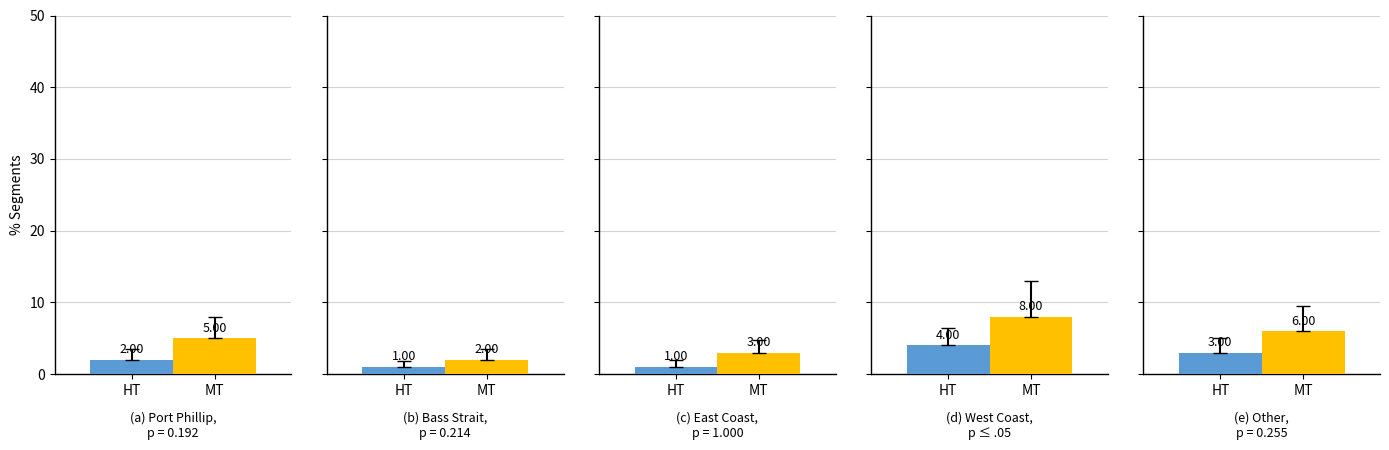

What are all the series names shown in the legend?

HT, MT